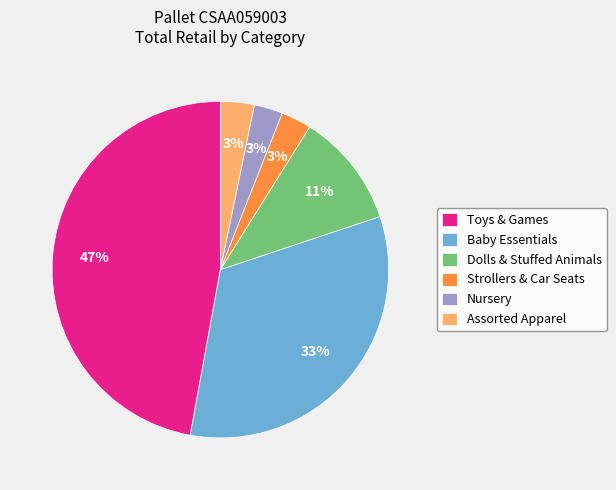

The Strollers & Car Seats slice represents 11% of the pie. True or false?

False